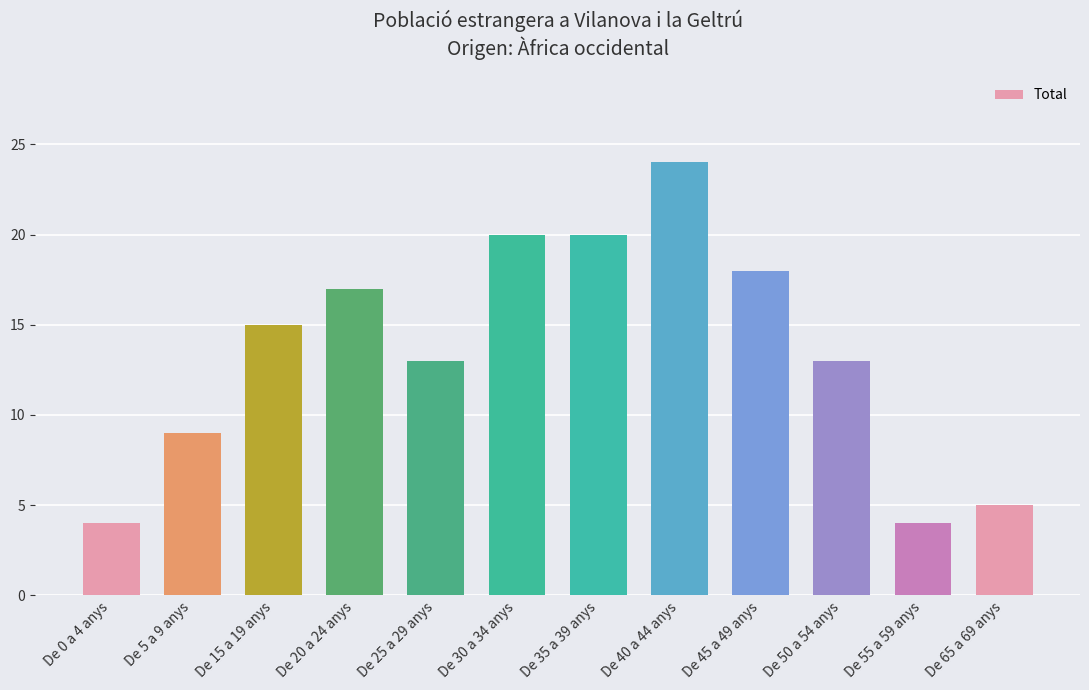

What is the difference between the values at De 40 a 44 anys and De 20 a 24 anys?

7